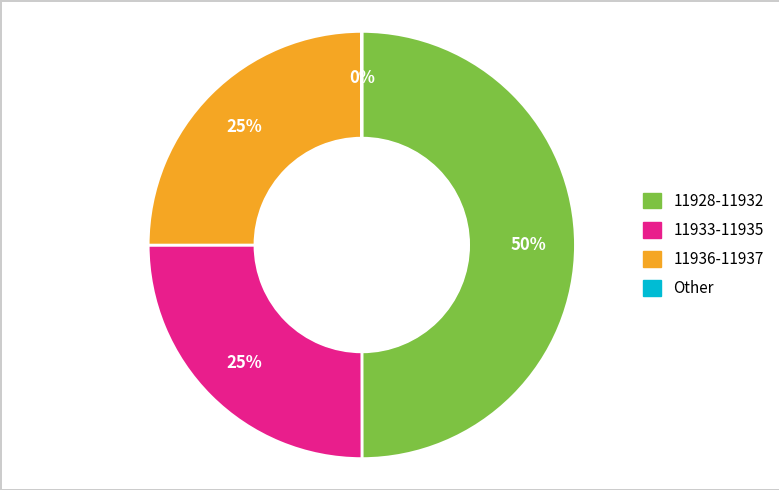

To the nearest percent, what is the average slice percentage?

25%